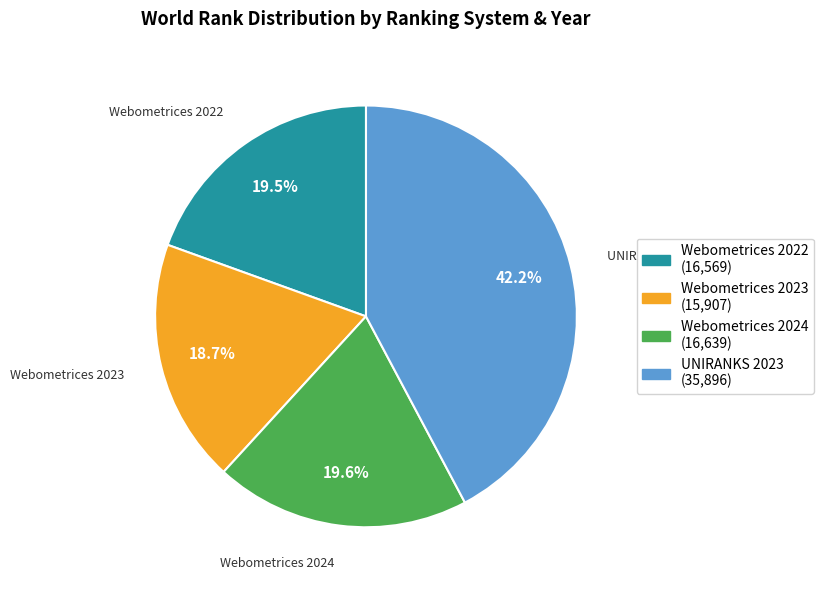

Which slice is the largest?

UNIRANKS 2023